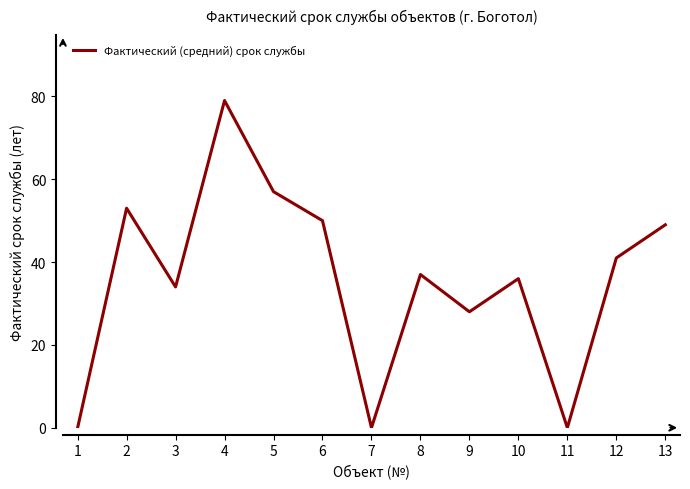

What is the difference between the maximum and minimum values?

79